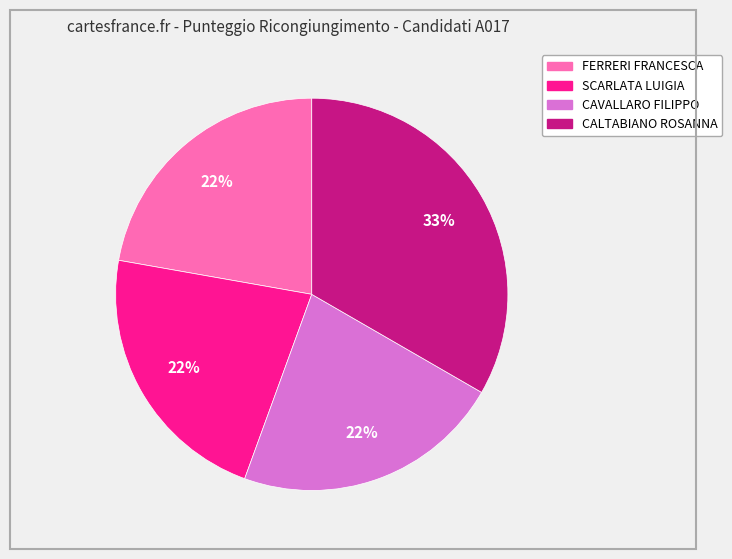

How many segments does this pie chart have?

4